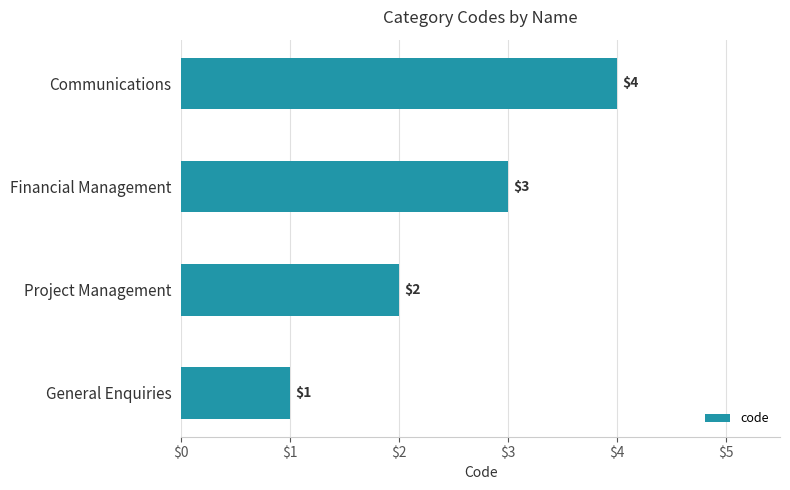

What is the sum of the values at Financial Management and Communications?

7